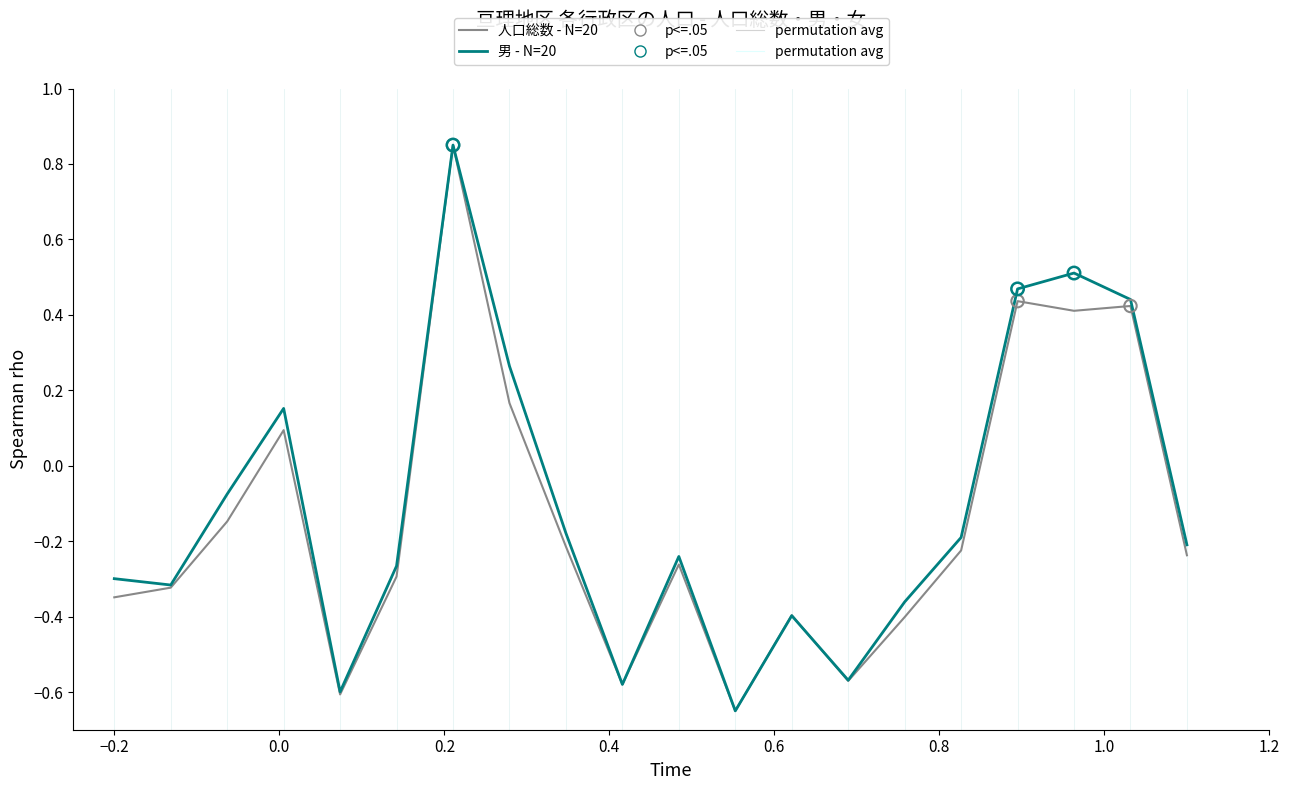

Is this an area chart (filled region under the line)?

No